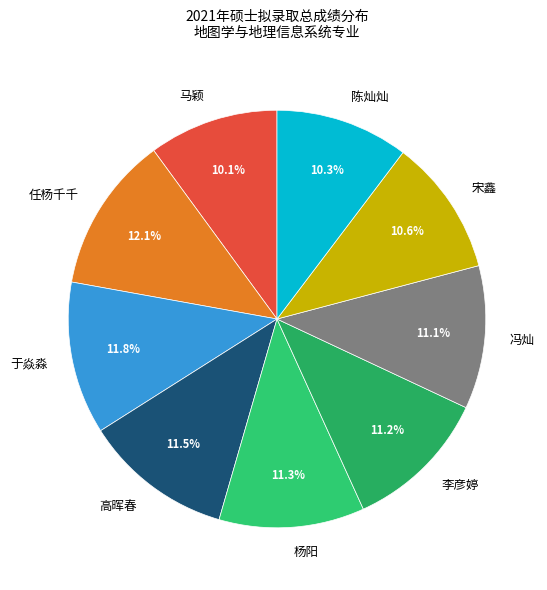

To the nearest percent, what percentage of the pie is 任杨千千?

12%